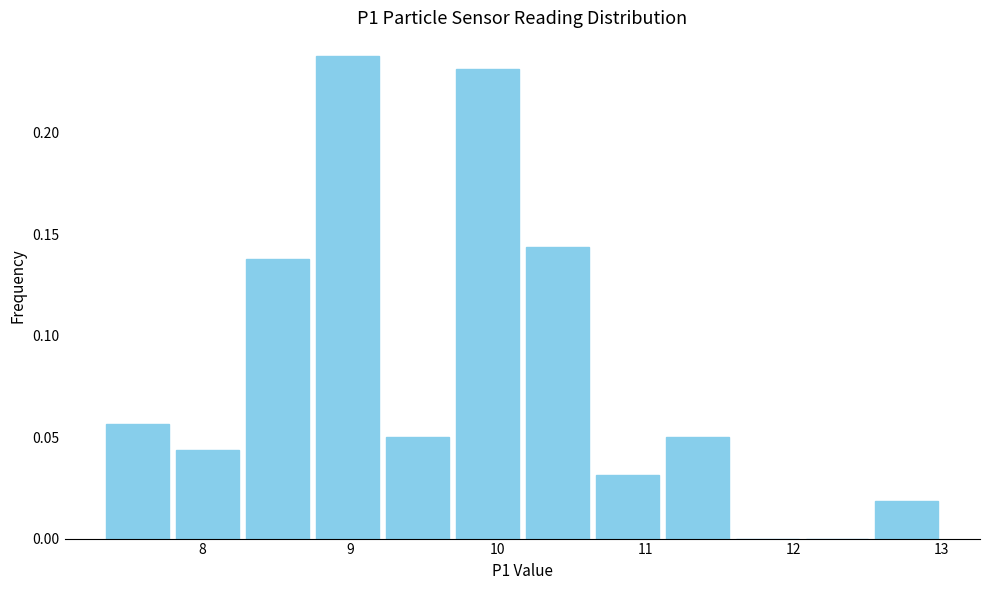

Reading left to right, transcribe this chart: for each bar, give the range it covers on the x-axis and its height. Neither the bar edges nor the heights are printed on the chart, so give them approximately, as read against the axes.

7.3 to 7.8: 0.055
7.8 to 8.3: 0.045
8.3 to 8.7: 0.140
8.7 to 9.2: 0.240
9.2 to 9.7: 0.050
9.7 to 10.2: 0.230
10.2 to 10.6: 0.145
10.6 to 11.1: 0.030
11.1 to 11.6: 0.050
11.6 to 12.1: 0
12.1 to 12.5: 0
12.5 to 13.0: 0.020